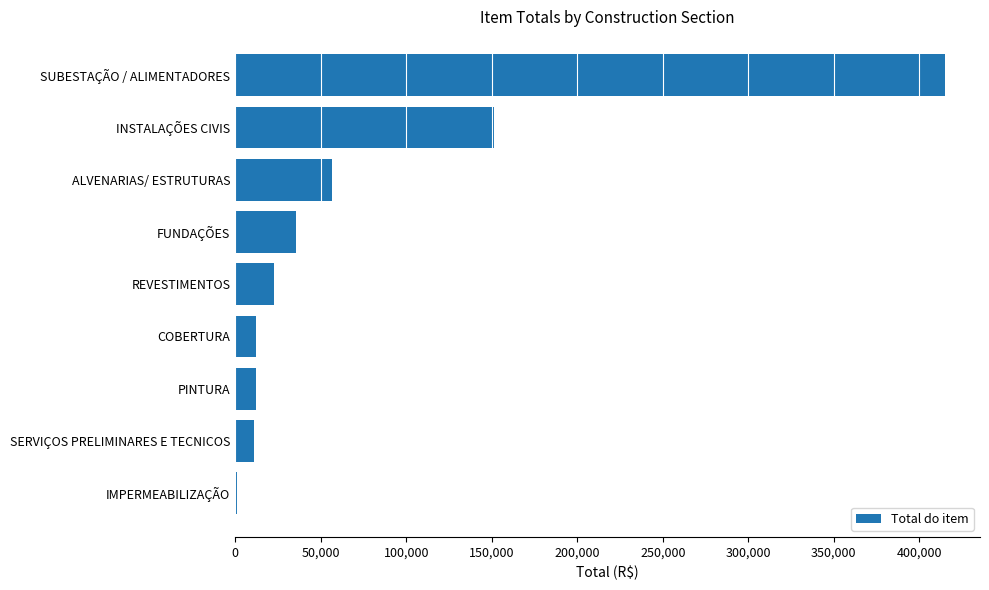

How many data points are above 22813?

5